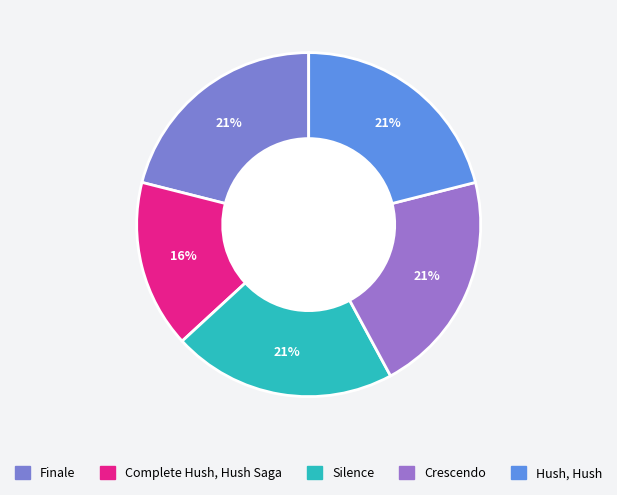

Is the sum of Silence and Hush, Hush greater than half?

No